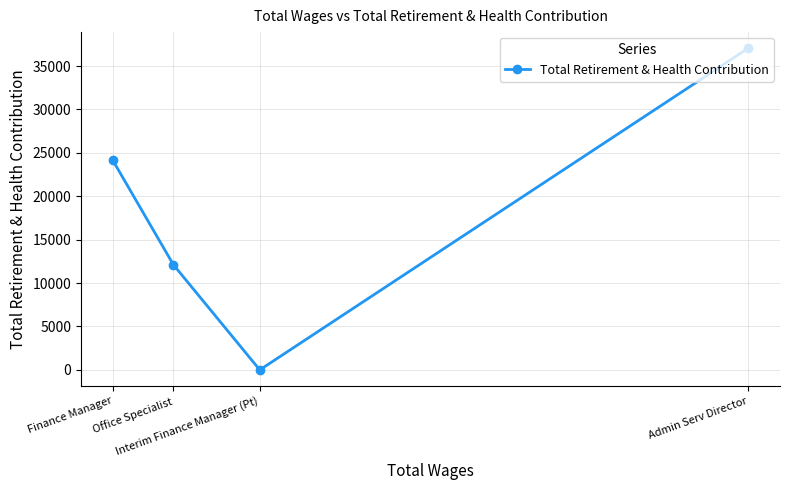

Does the chart display data point markers on the line(s)?

Yes